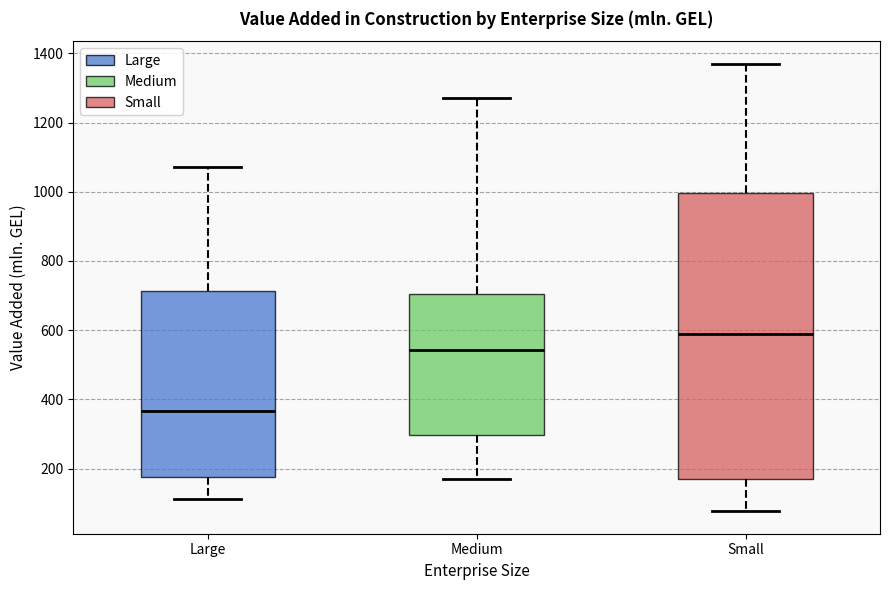

Comparing the boxes themselves (not the whiskers), which one is the tallest?

Small